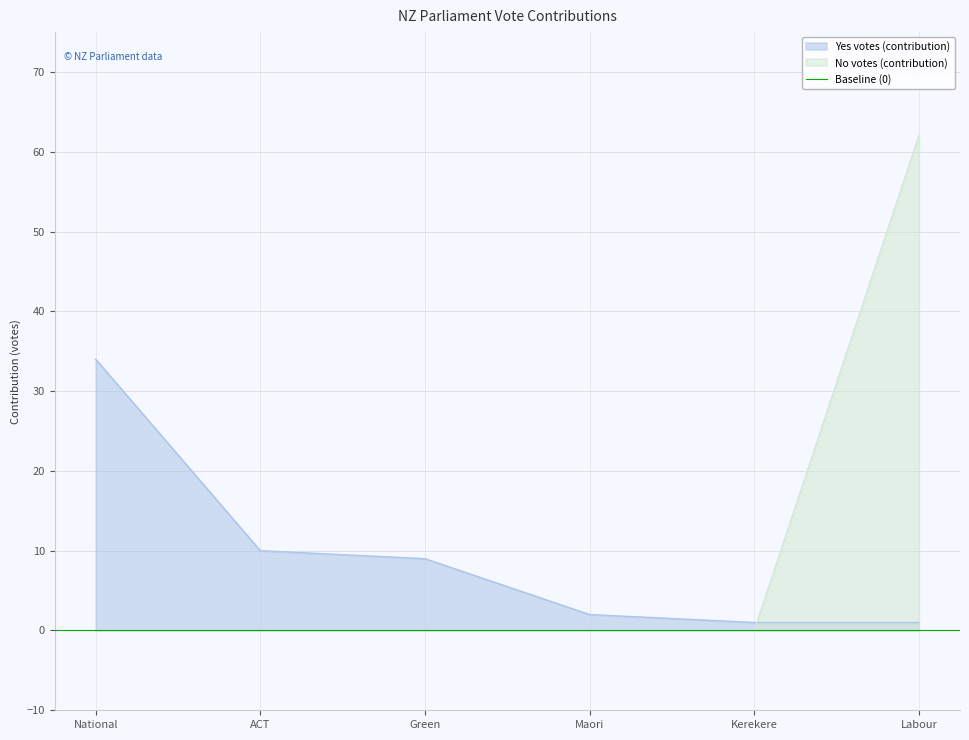

Rank the series at National from lowest to highest value.

No votes (contribution), Yes votes (contribution)